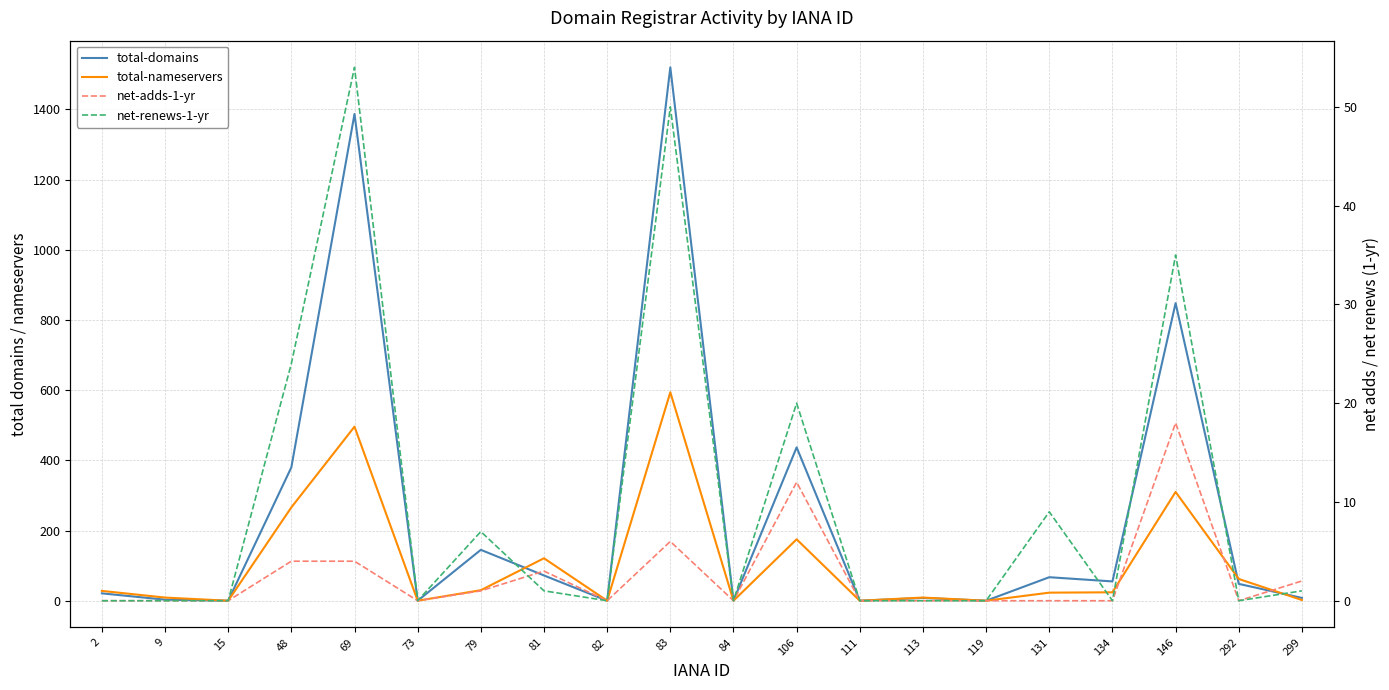

What is the difference between the total-nameservers values at 79 and 15?

30